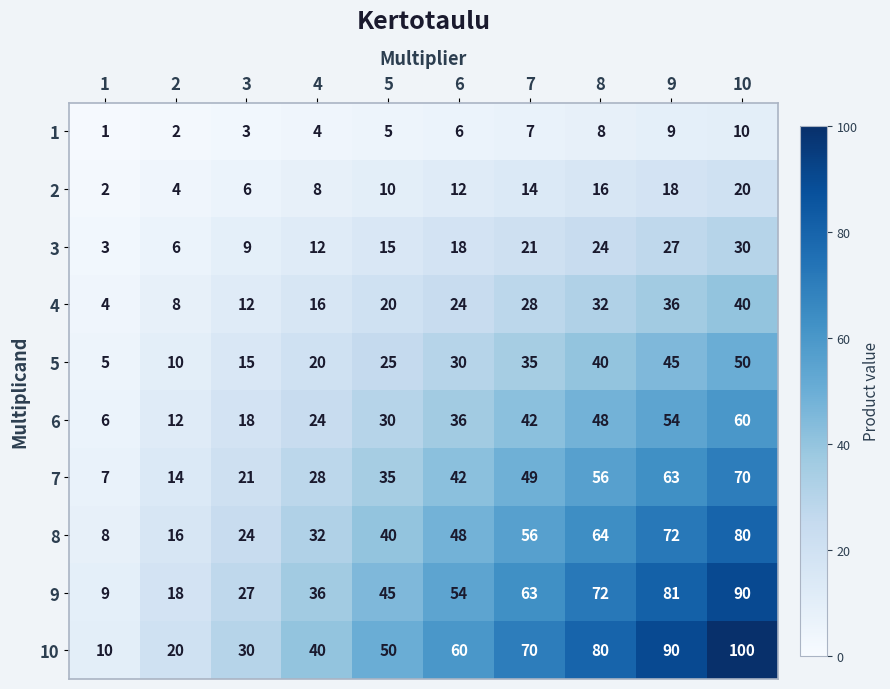

What is the difference between the highest and lowest values at 2?

18